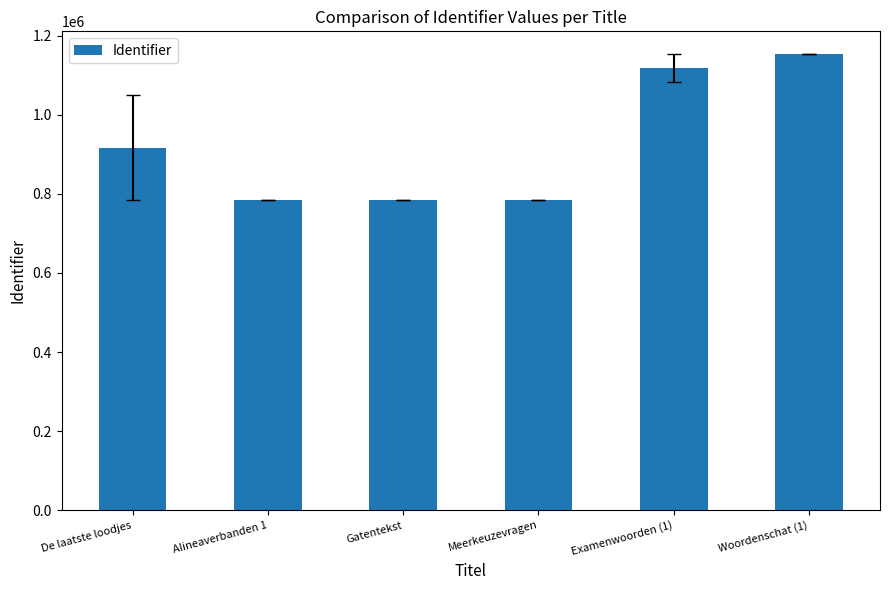

What is the label of the 5th bar from the left?

Examenwoorden (1)